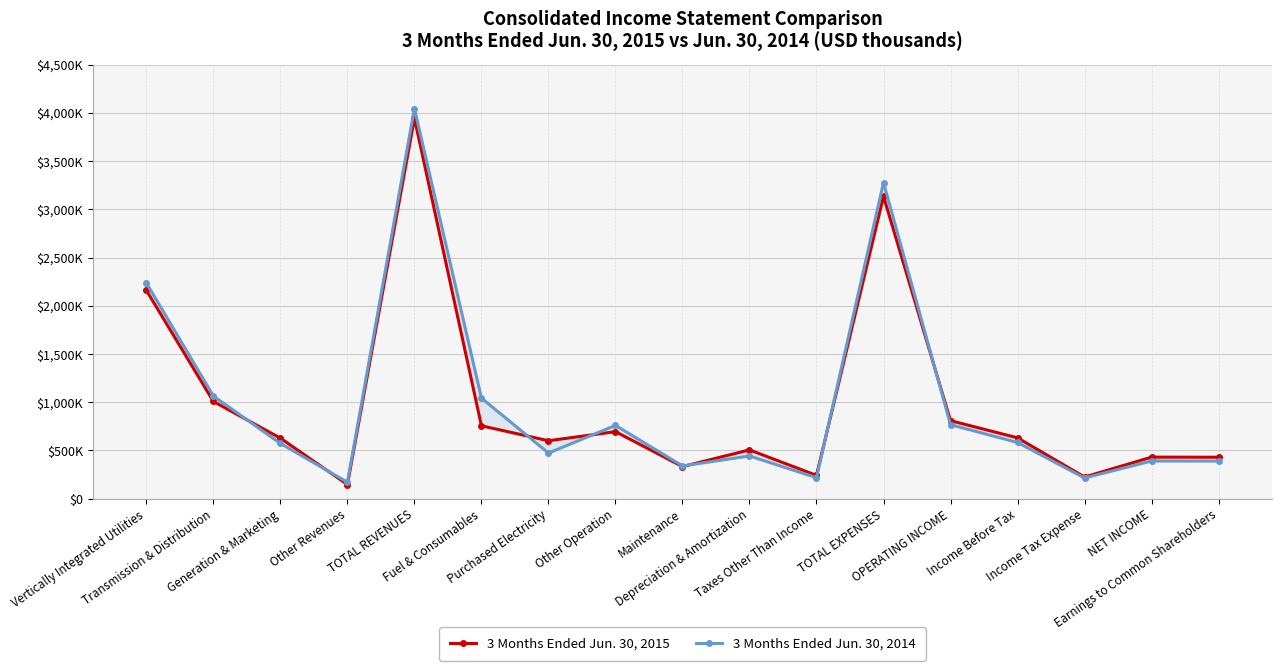

At which label is 3 Months Ended Jun. 30, 2014 closest to 2107500?

Vertically Integrated Utilities